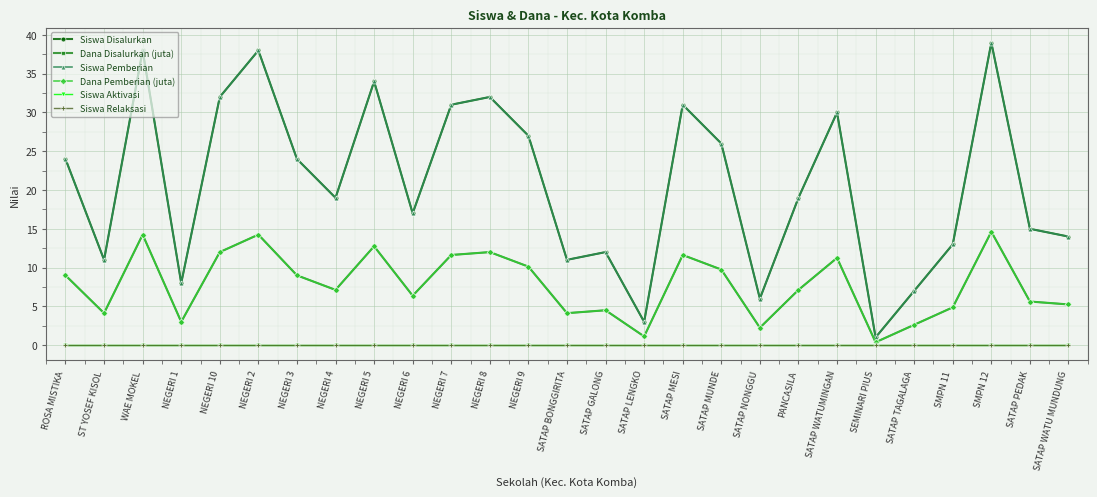

Which series has the largest total across all categories?

Siswa Disalurkan